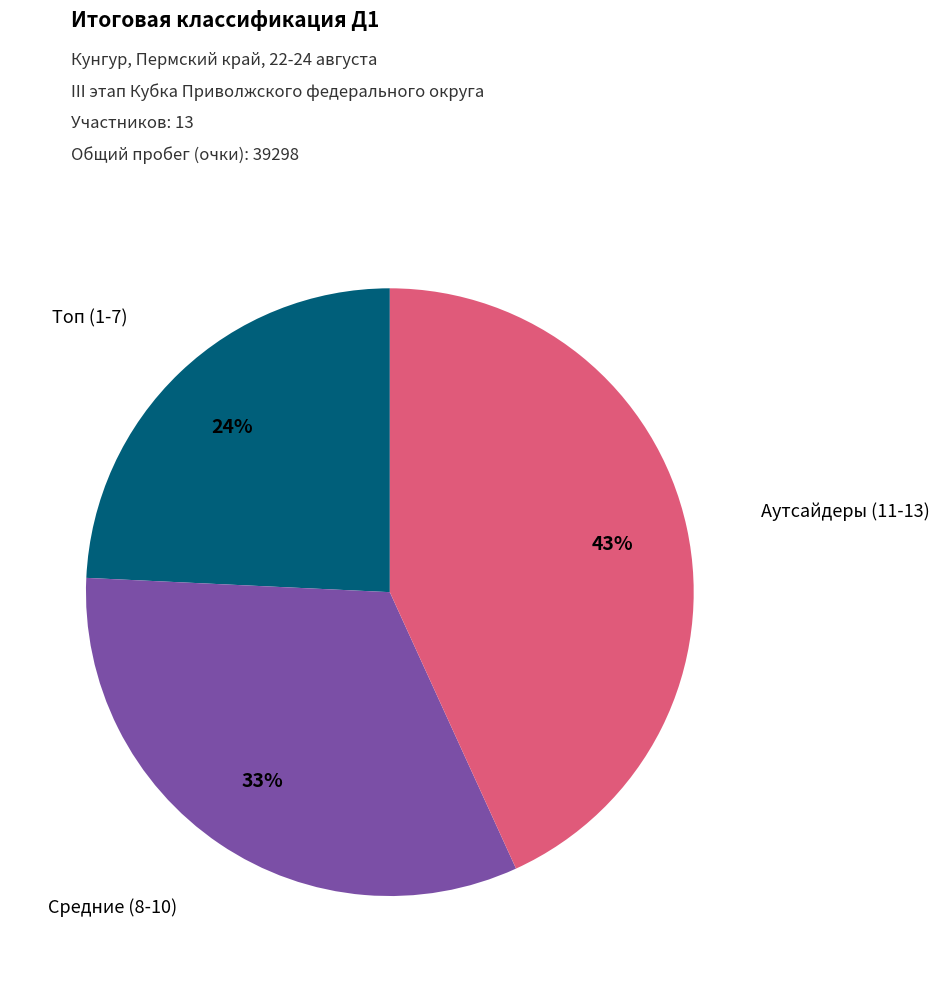

To the nearest percent, what is the difference between the largest and smallest slice percentages?

19%